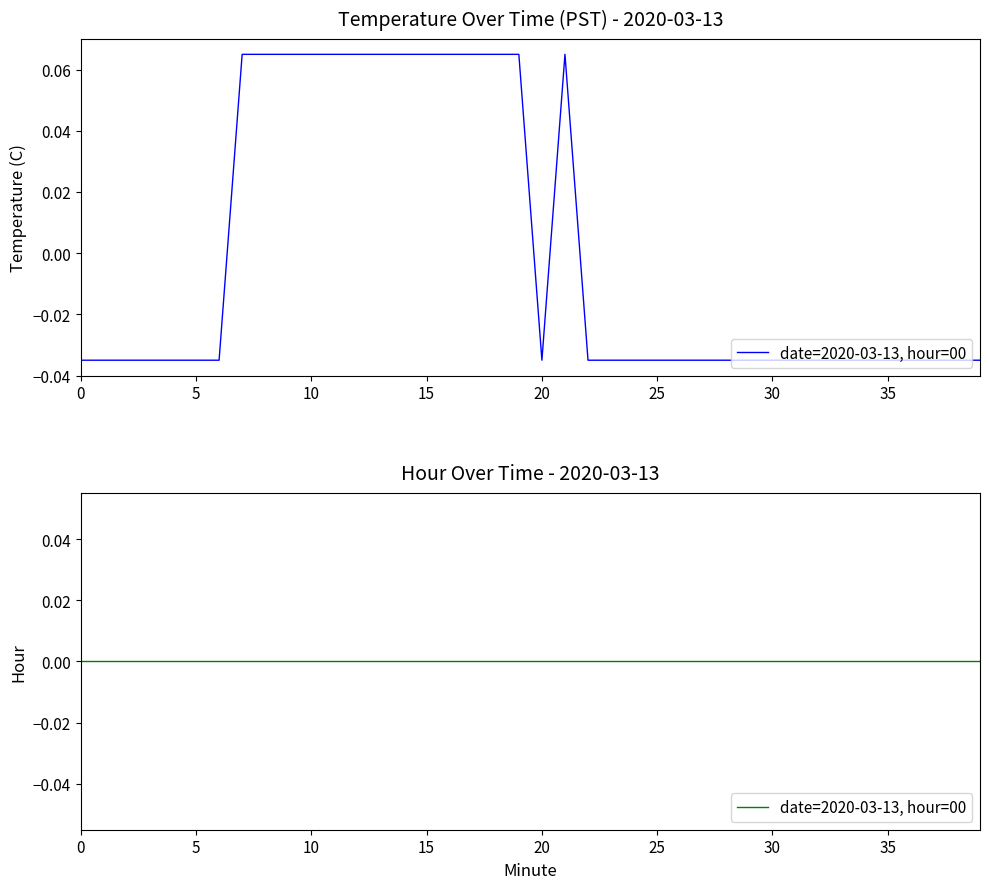

How many values are below zero?

26